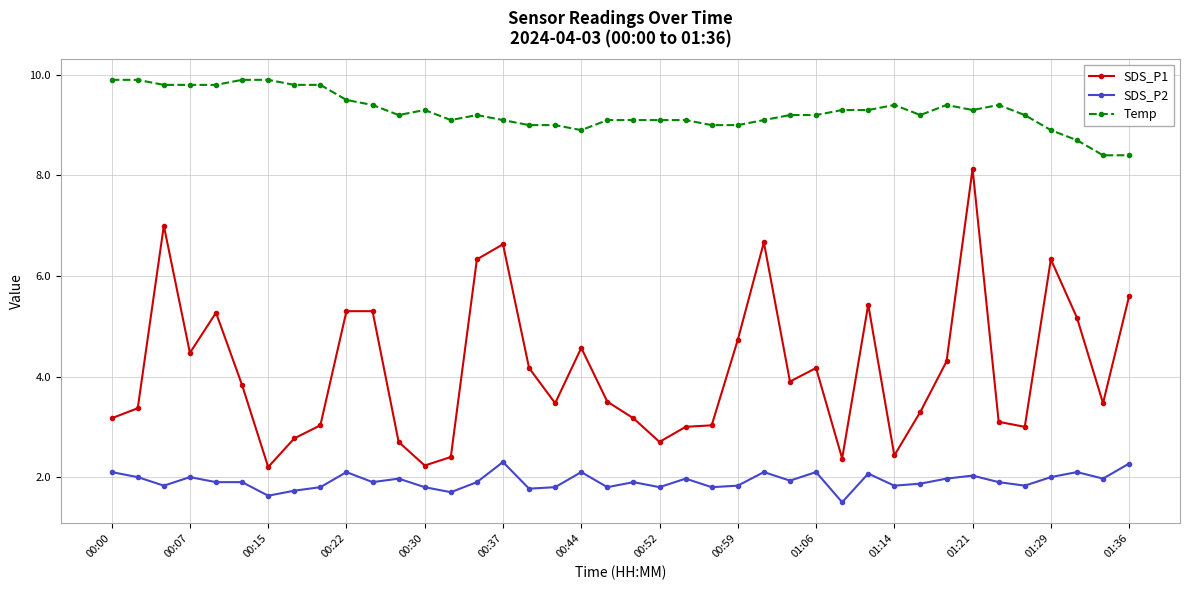

True or false: SDS_P2 has more than 0 points higher than both neighbors.

True